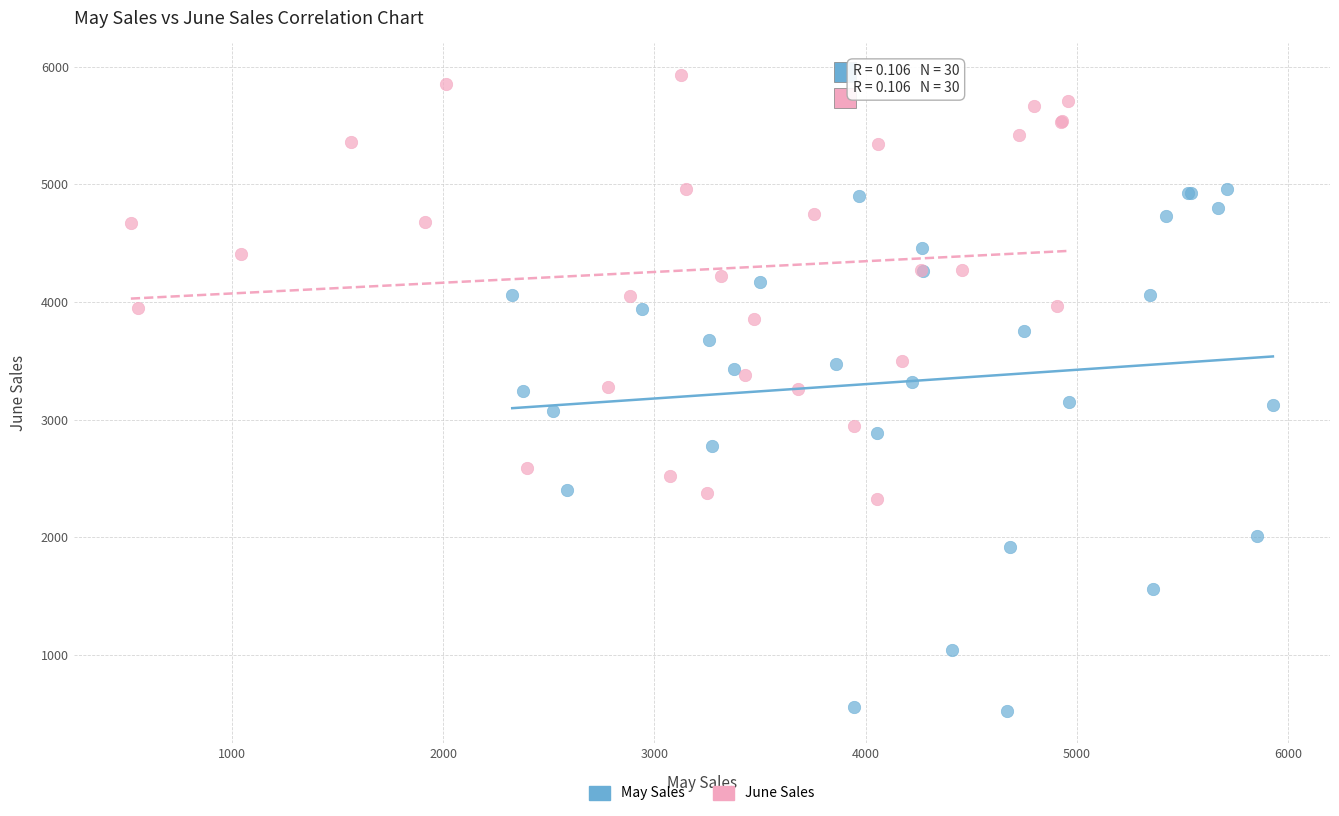

Which series contains the highest Y value?

June Sales